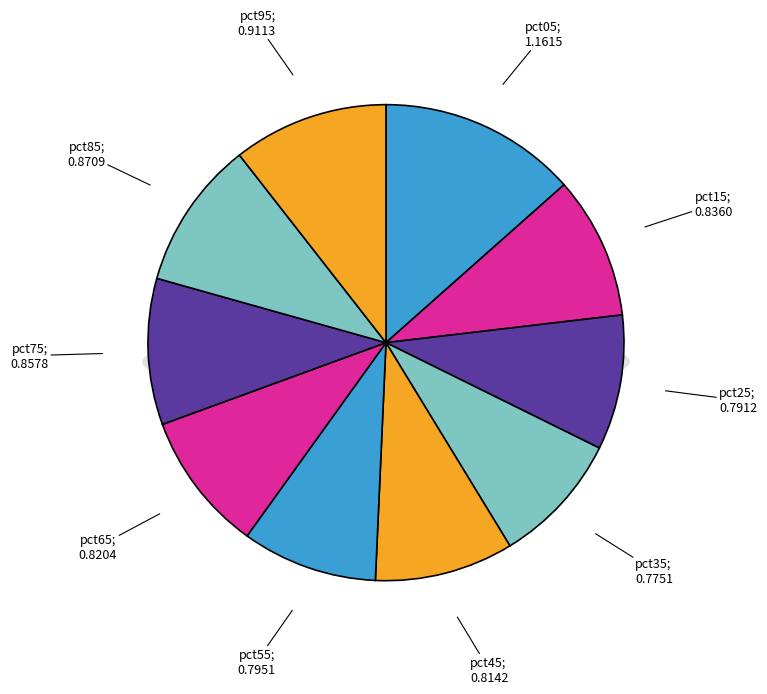

The pct75 slice represents 20% of the pie. True or false?

False